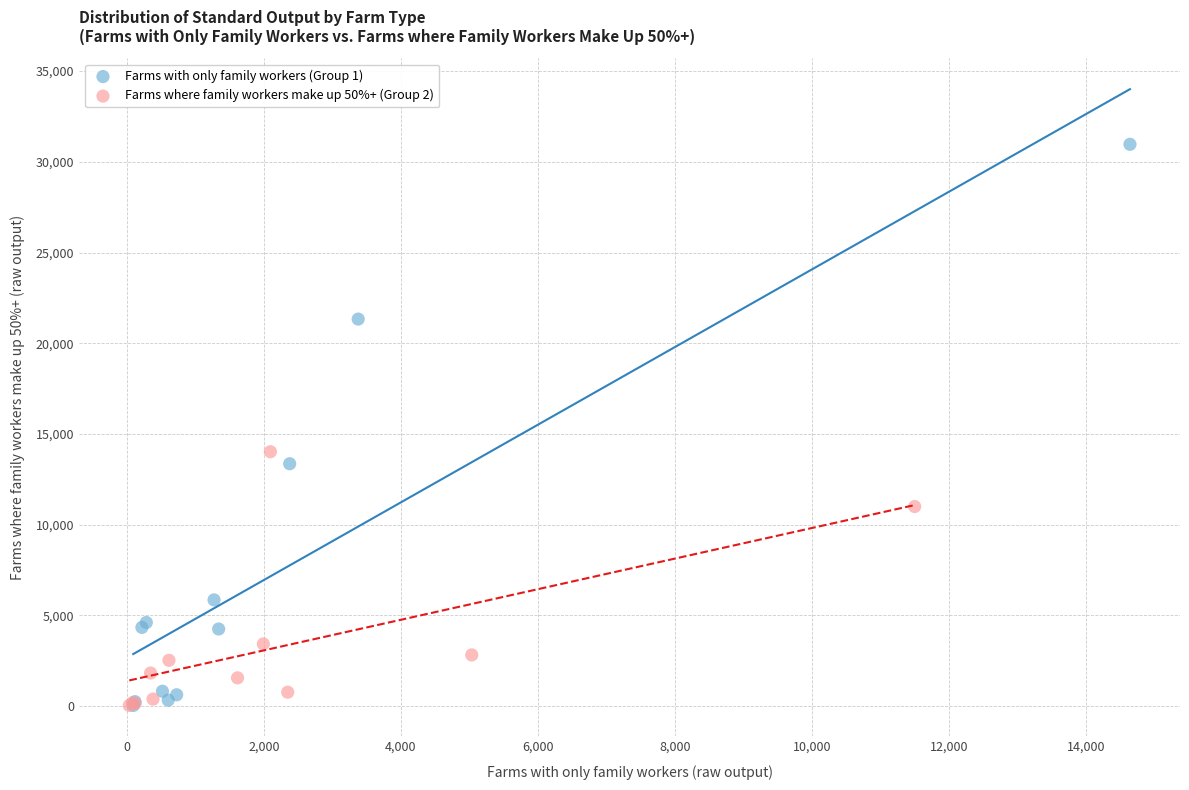

Which series has the widest spread of Y values?

Farms with only family workers (Group 1)